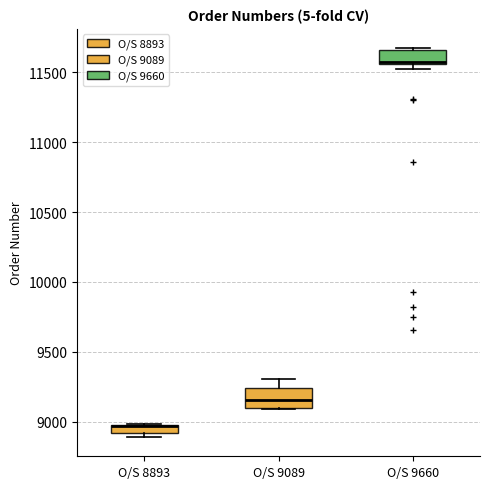

Where is the upper edge of the box for O/S 9089 on the y-axis? The values are not printed on the chart, so give them approximately, as read against the axis.

9250